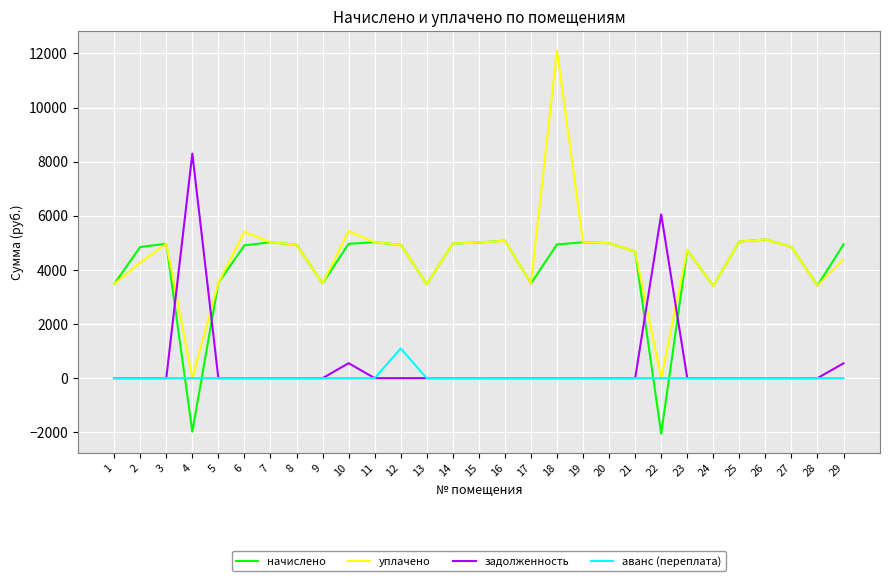

How many times do начислено and задолженность cross each other?

4